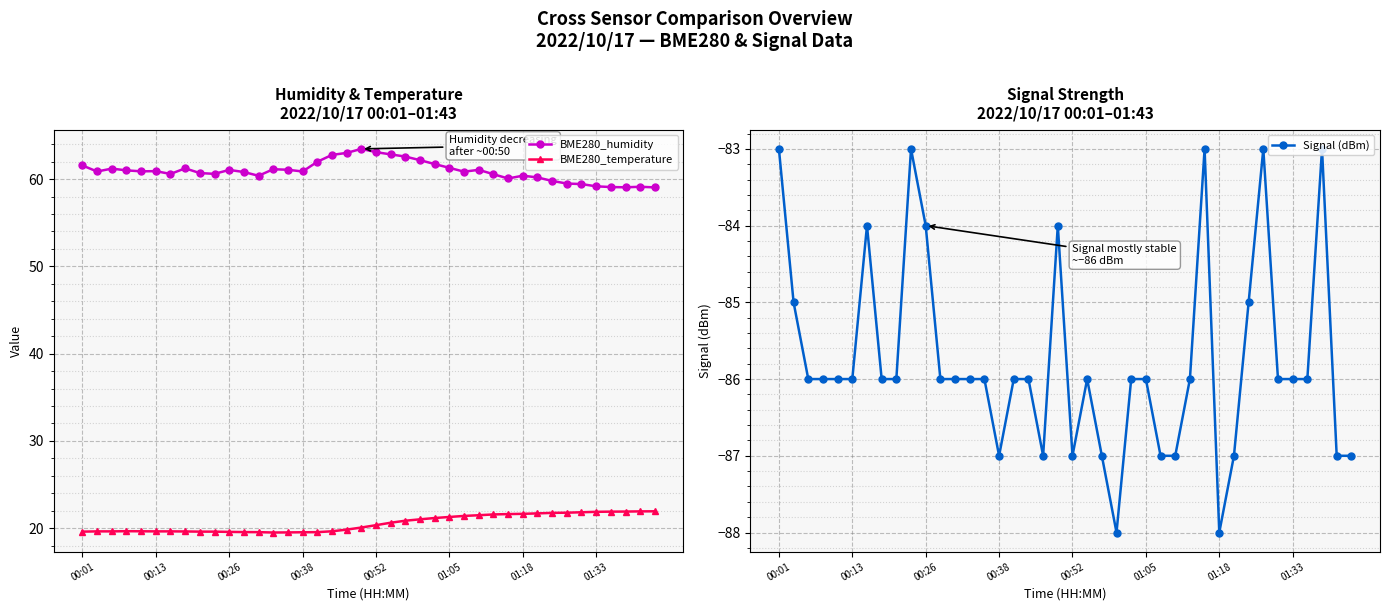

True or false: BME280_temperature and BME280_humidity cross at least once.

False